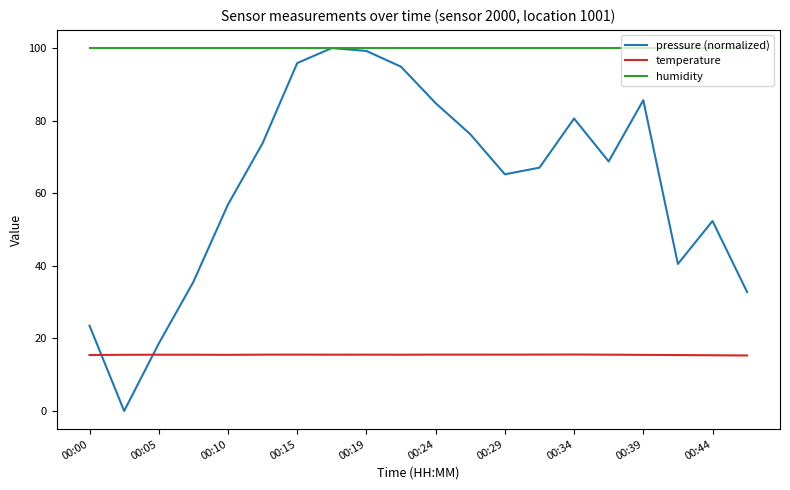

True or false: temperature and humidity intersect in this chart.

False